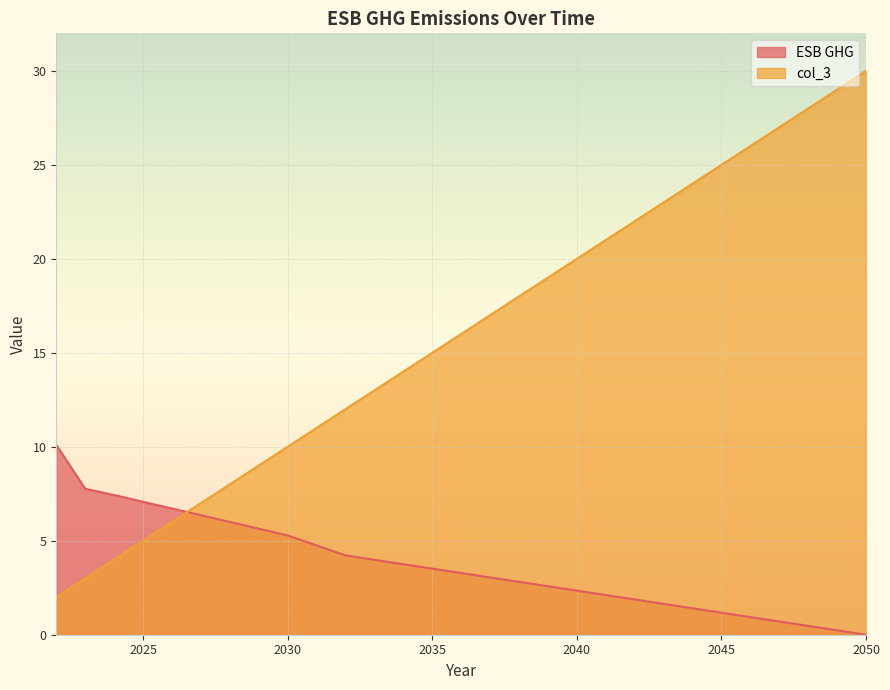

Does the chart display data point markers on the line(s)?

No